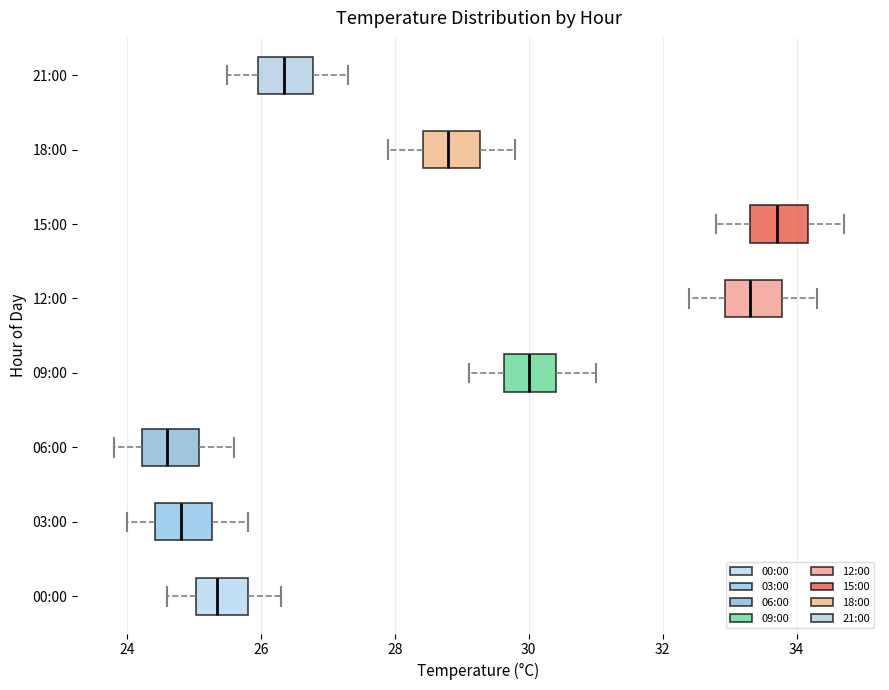

Which box has the furthest to the right median line?

15:00